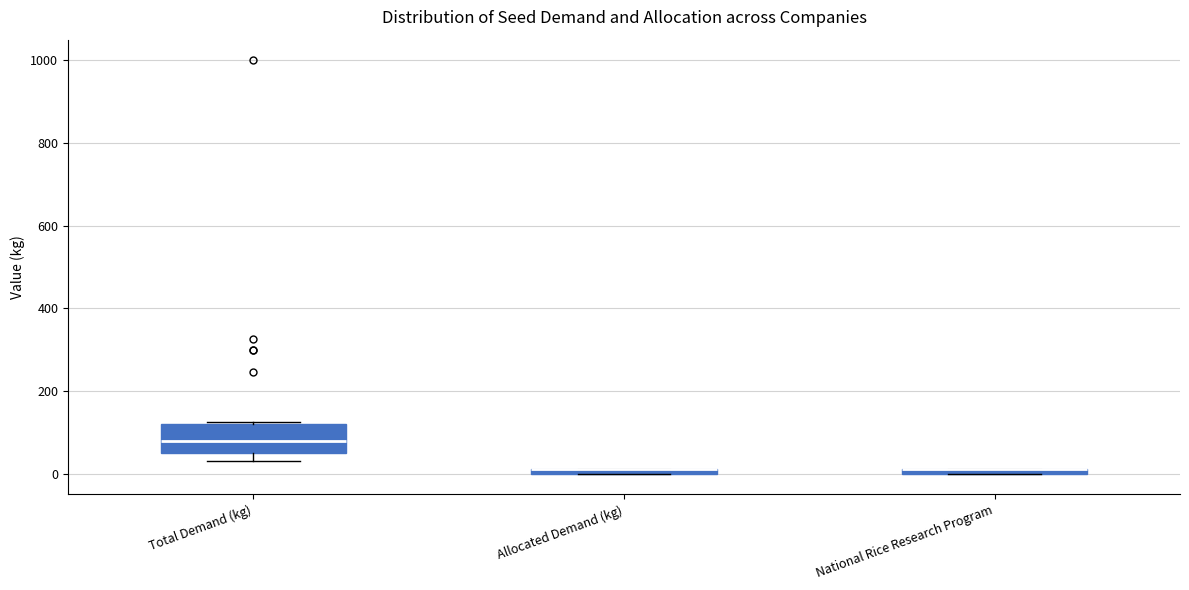

Comparing the boxes themselves (not the whiskers), which one is the tallest?

Total Demand (kg)